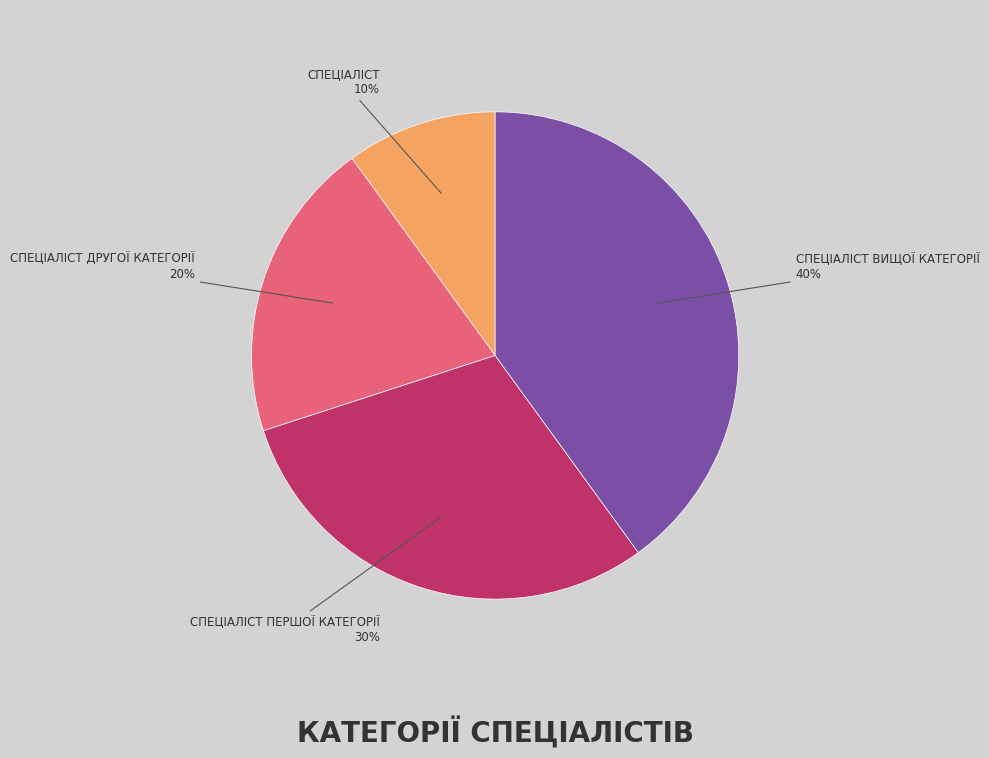

To the nearest percent, what is the difference between the largest and smallest slice percentages?

30%